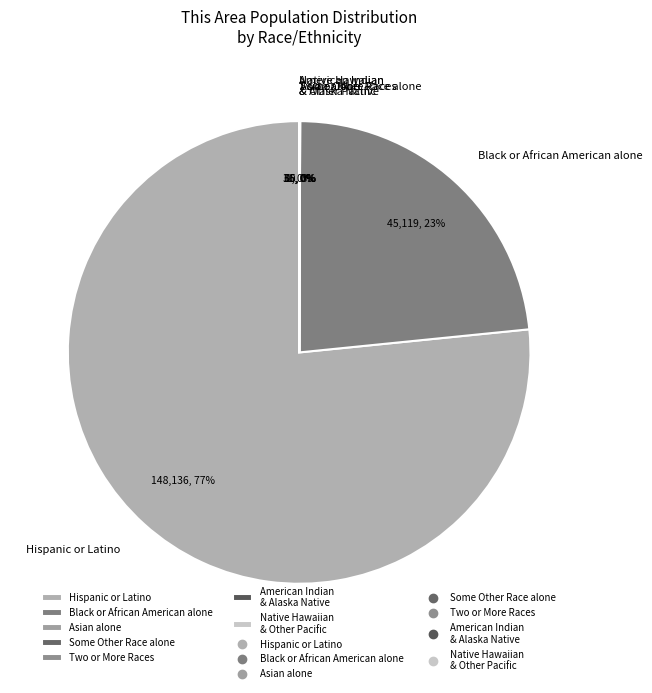

What is the majority slice?

Hispanic or Latino